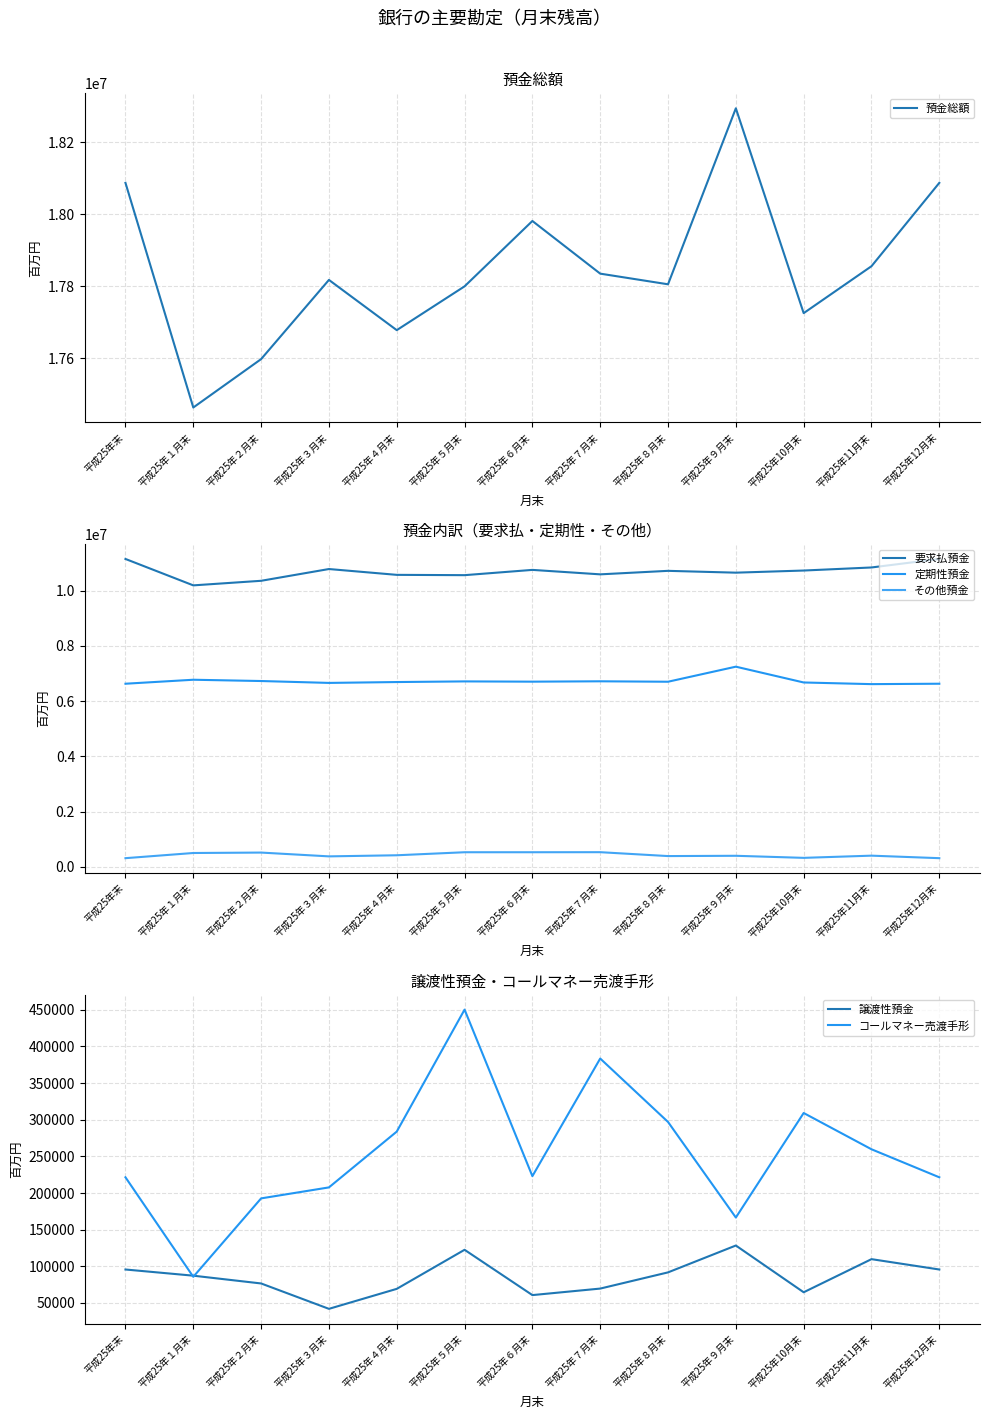

At which category is the sum across all series the highest?

平成25年９月末